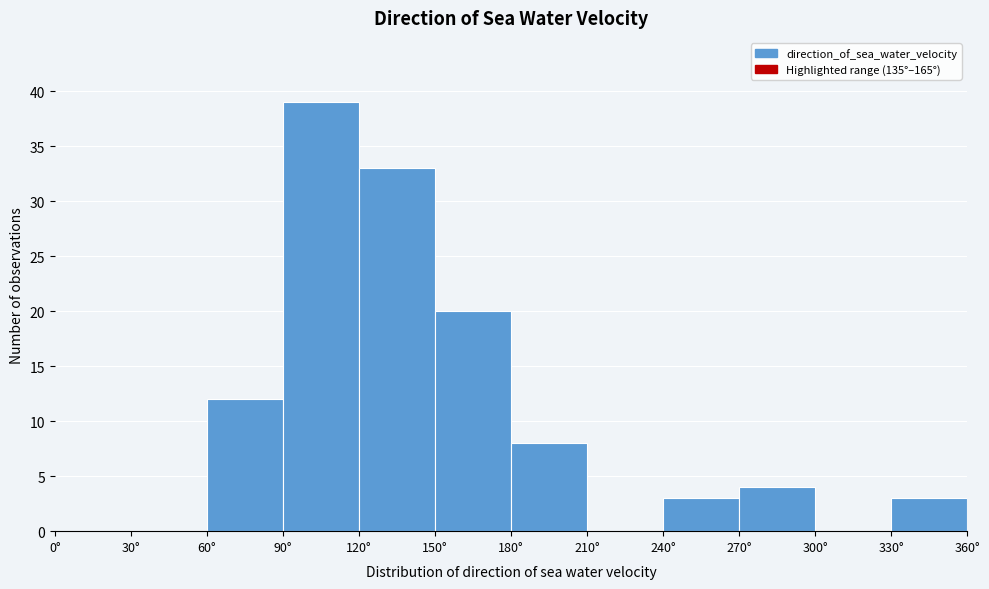

What is the height of the bar covering 60 to 90 on the x-axis? The values are not printed on the chart, so give them approximately, as read against the axis.

12